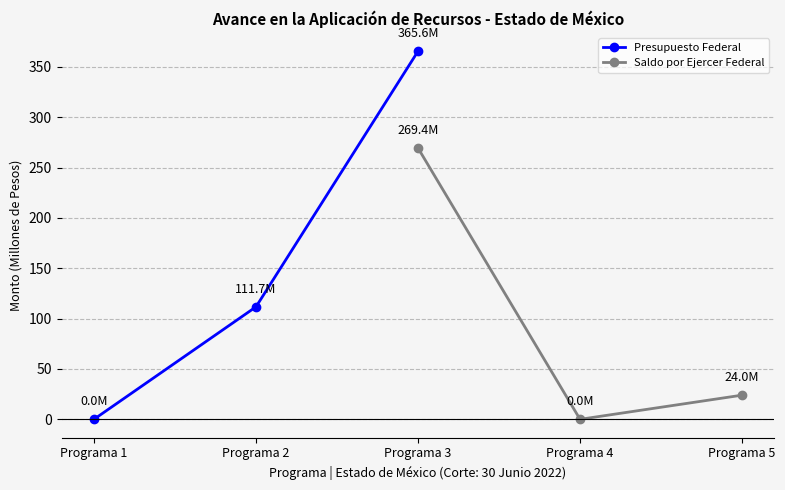

List the series in order of their overall mean, lowest first.

Saldo por Ejercer Federal, Presupuesto Federal